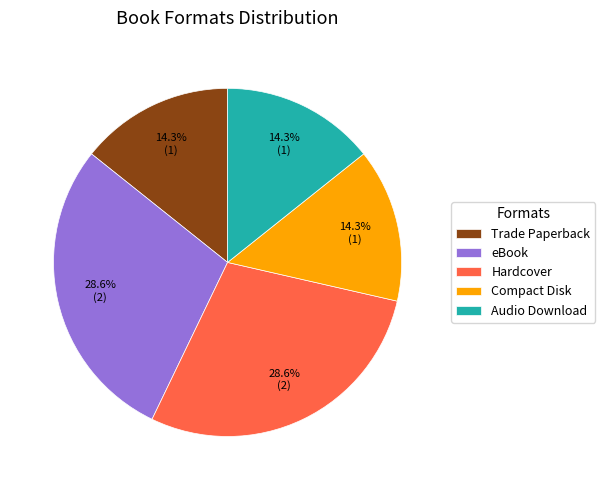

What is the ratio of the value at Hardcover to the value at eBook?

1.0